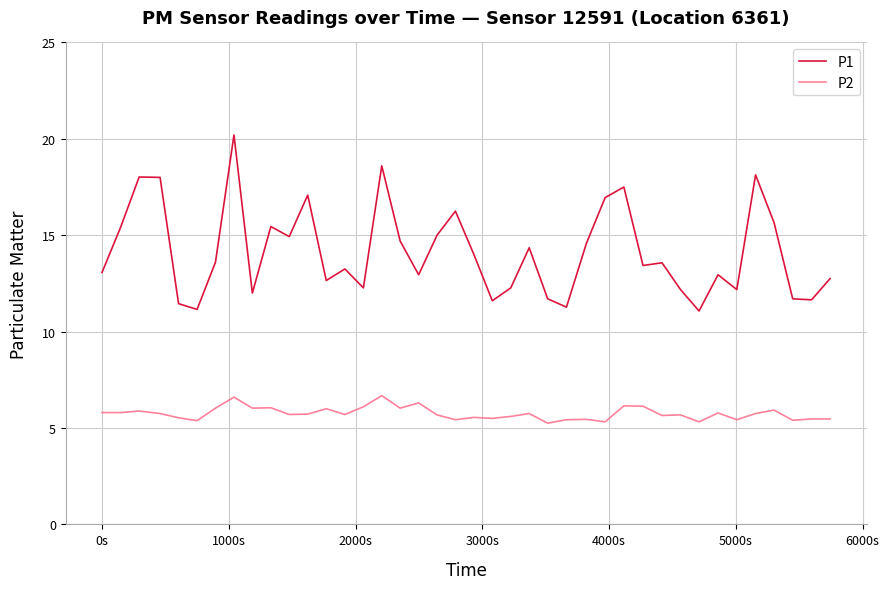

What is the greatest value displayed?

20.2